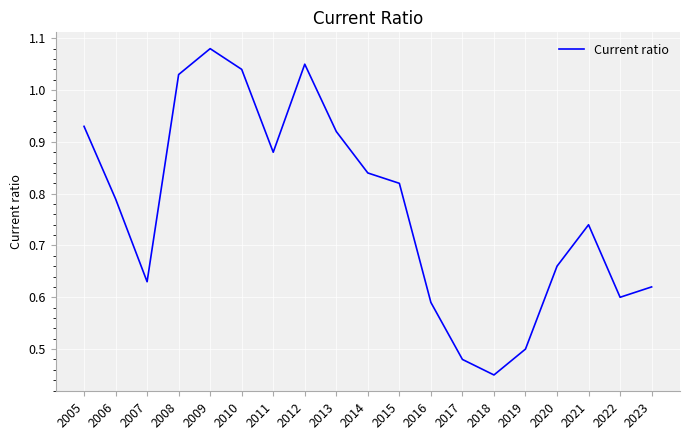

Between 2016 and 2013, which is larger?

2013